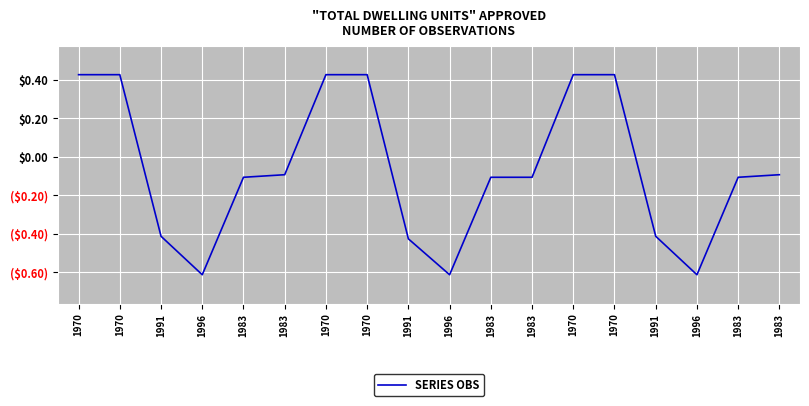

Rank the categories by value from lowest to highest.

1996, 1996, 1996, 1991, 1991, 1991, 1983, 1983, 1983, 1983, 1983, 1983, 1970, 1970, 1970, 1970, 1970, 1970